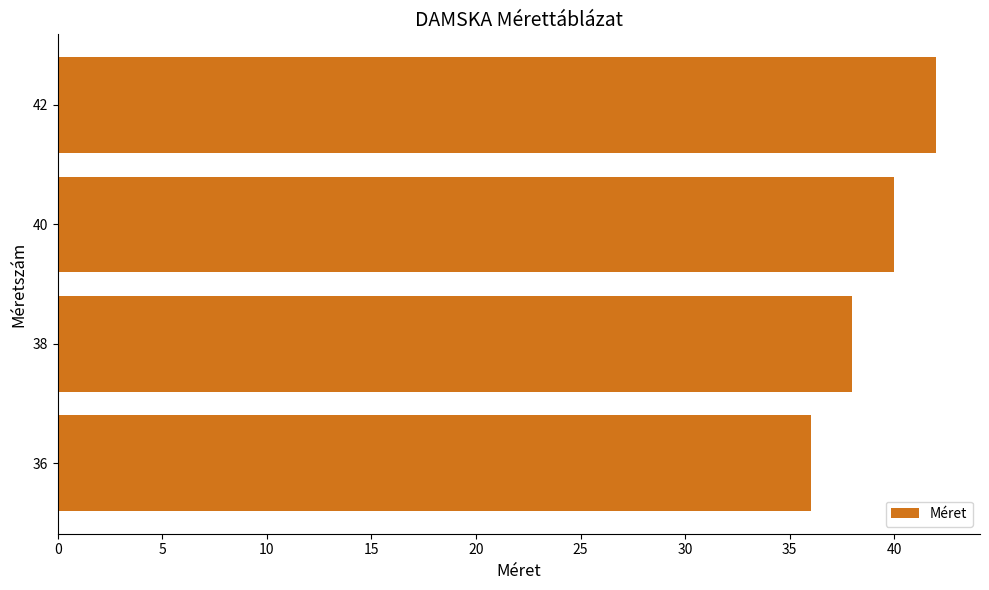

At which label is the value closest to 39?

38